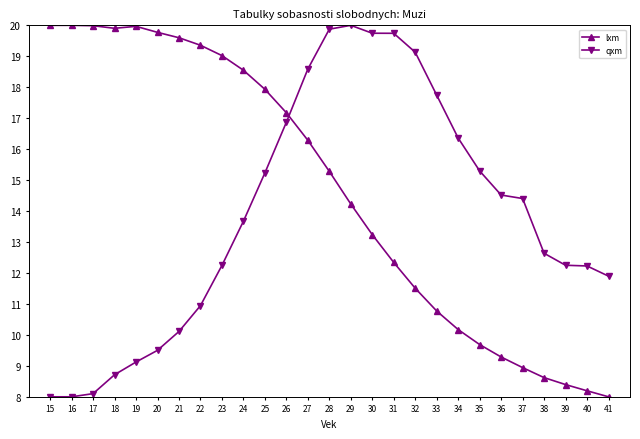

Where does the lxm series first go above 15?

15